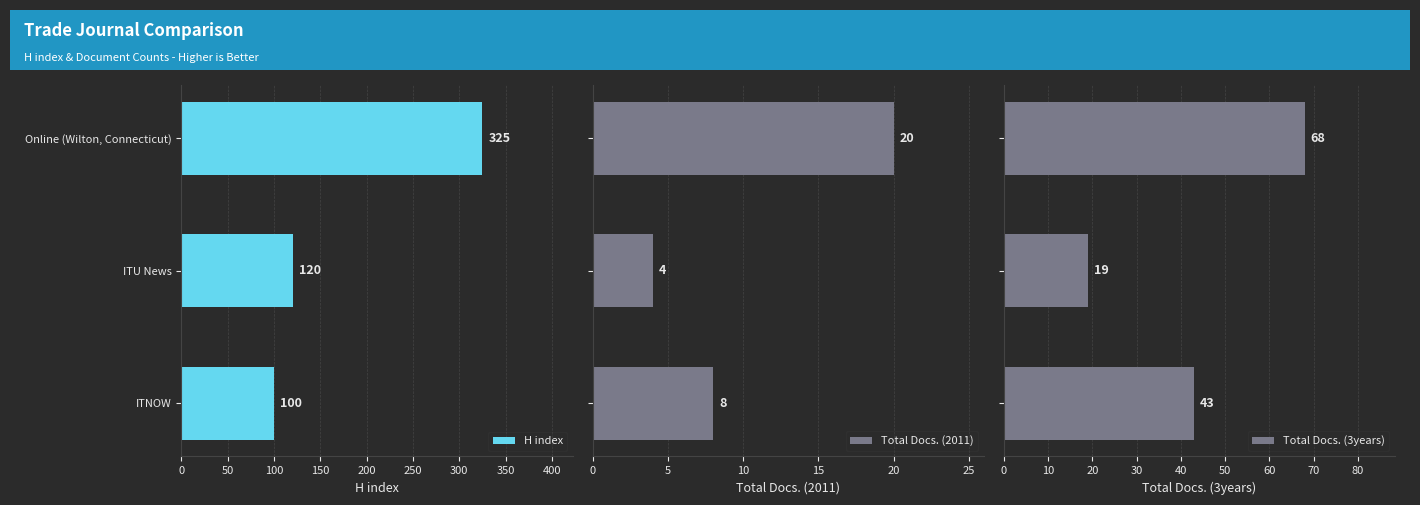

At how many categories does at least one series exceed 171?

1